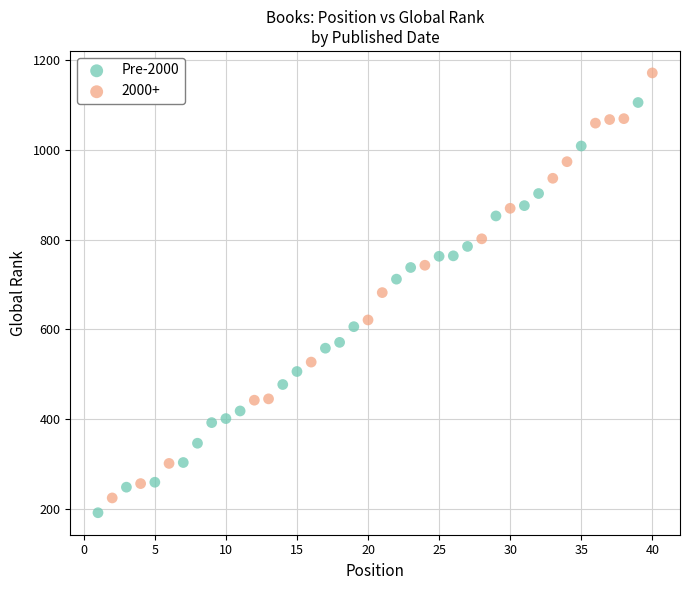

Which series contains the highest Y value?

2000+